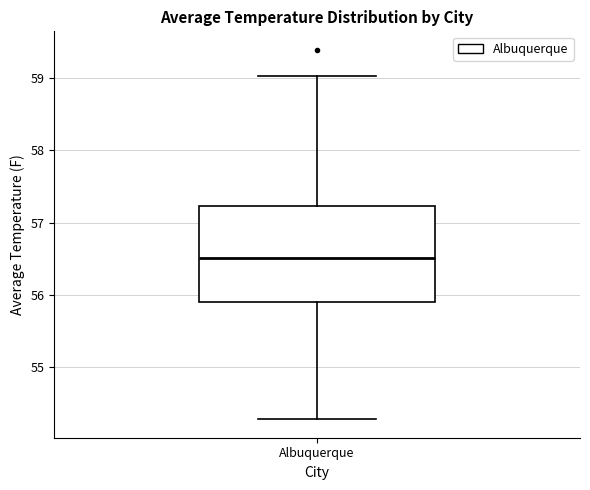

Transcribe this box plot: give where the median line is, the range the box spans, and where the two whiskers end, as read against the y-axis. The values are not printed on the chart, so give them approximately, as read against the axis.

median 56.5, box 55.9 to 57.2, whiskers 54.3 to 59.0